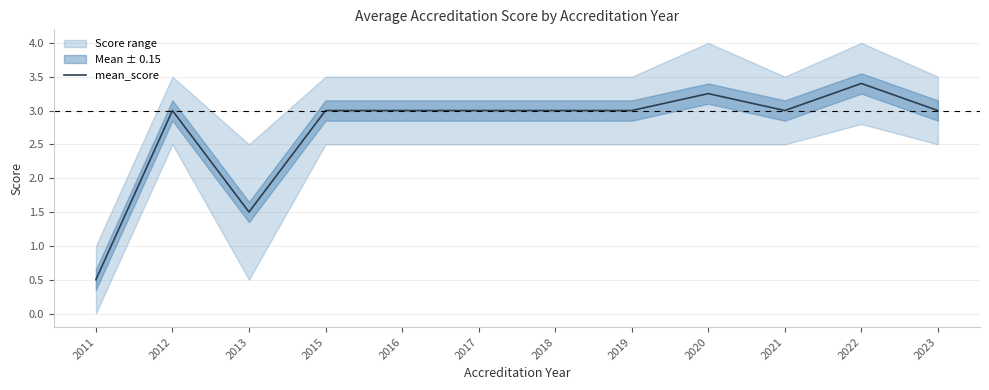

Reading left to right, what are all the values shown in this chart?

2011=0.5	2012=3.0	2013=1.5	2015=3.0	2016=3.0	2017=3.0	2018=3.0	2019=3.0	2020=3.2	2021=3.0	2022=3.4	2023=3.0